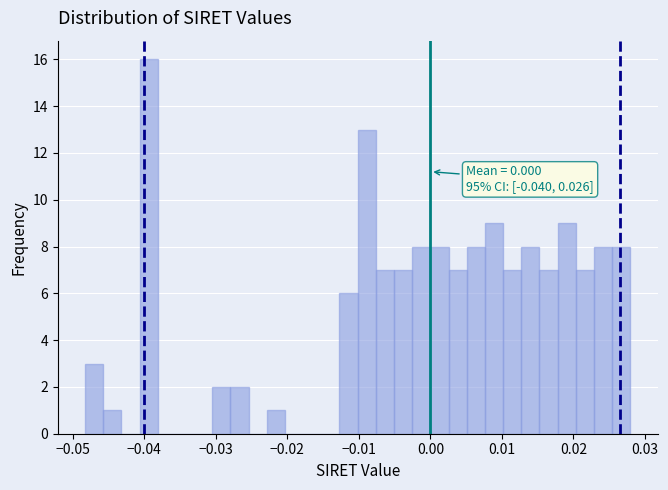

Read against the x-axis, roughly where is the centre of the tallest bar?

-0.039